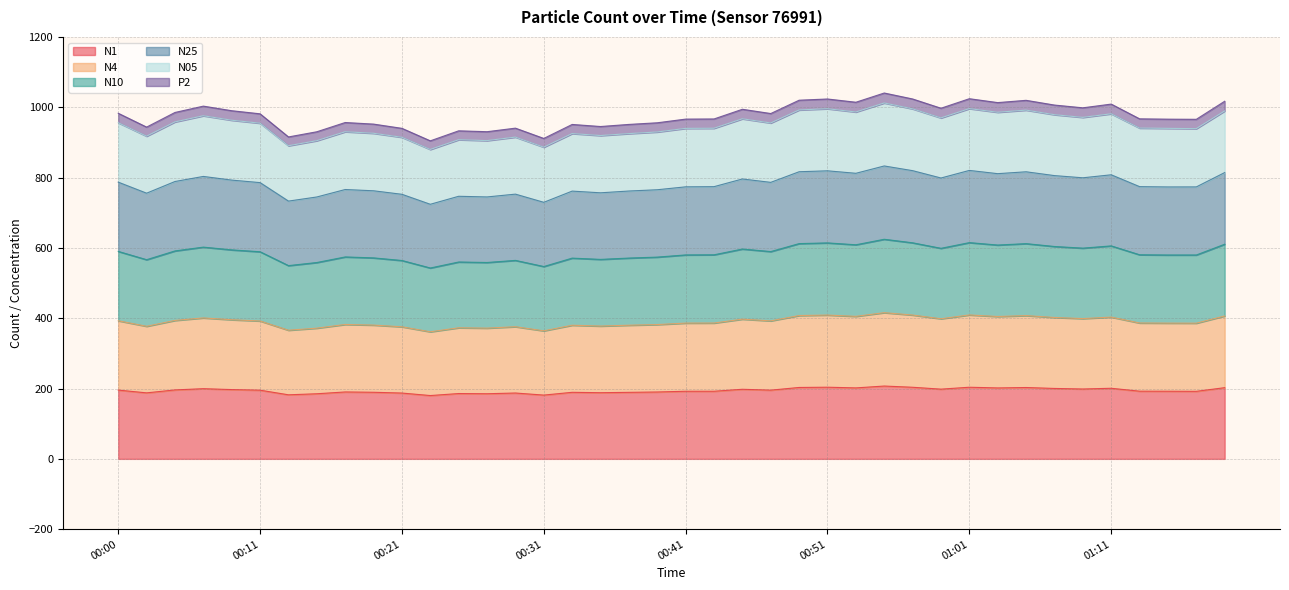

What is the difference between the highest and lowest values at 00:13?

733.4